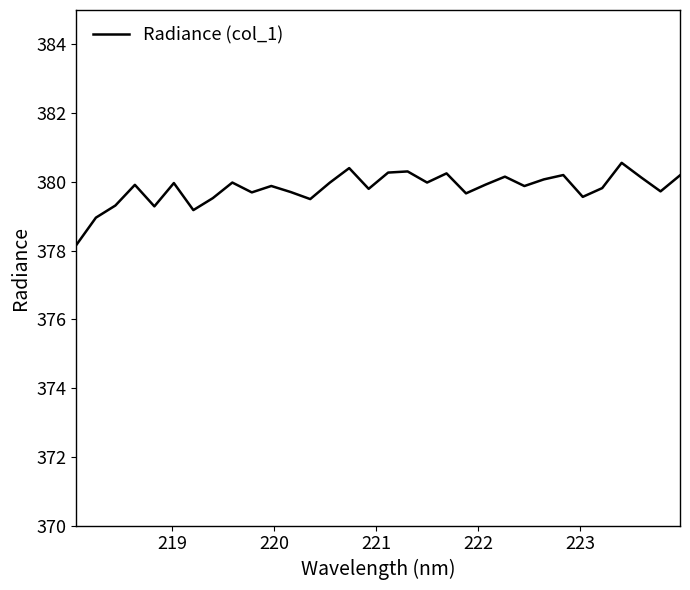

What is the maximum value shown in the chart?

380.6